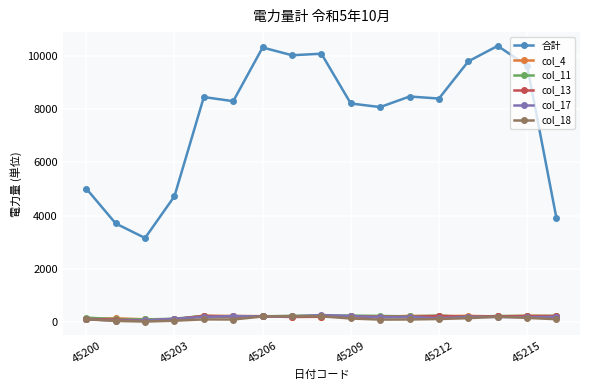

Which series has the largest total across all categories?

合計